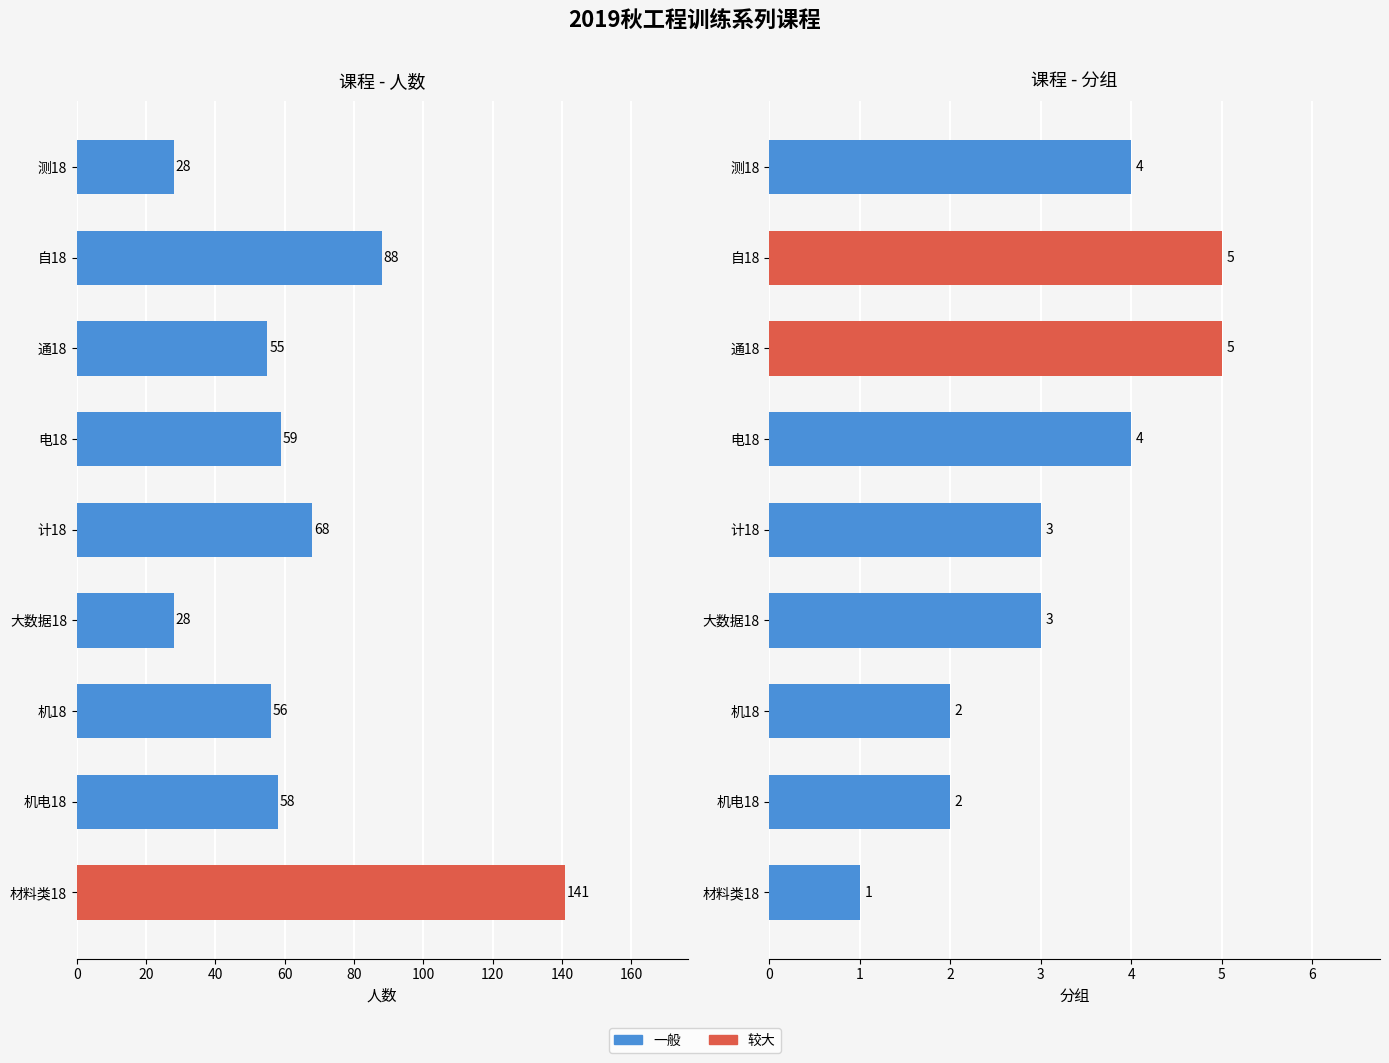

Is it true that 人数 equals 45 at 大数据18?

False